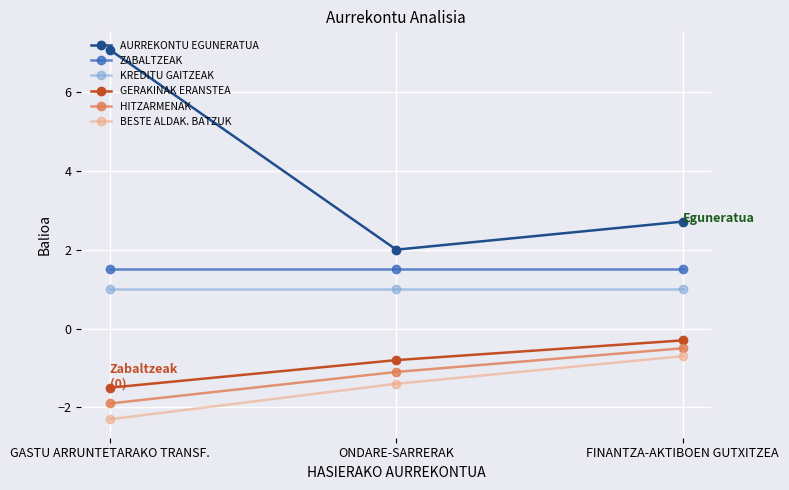

What is the difference between the BESTE ALDAK. BATZUK values at FINANTZA-AKTIBOEN GUTXITZEA and GASTU ARRUNTETARAKO TRANSF.?

1.6